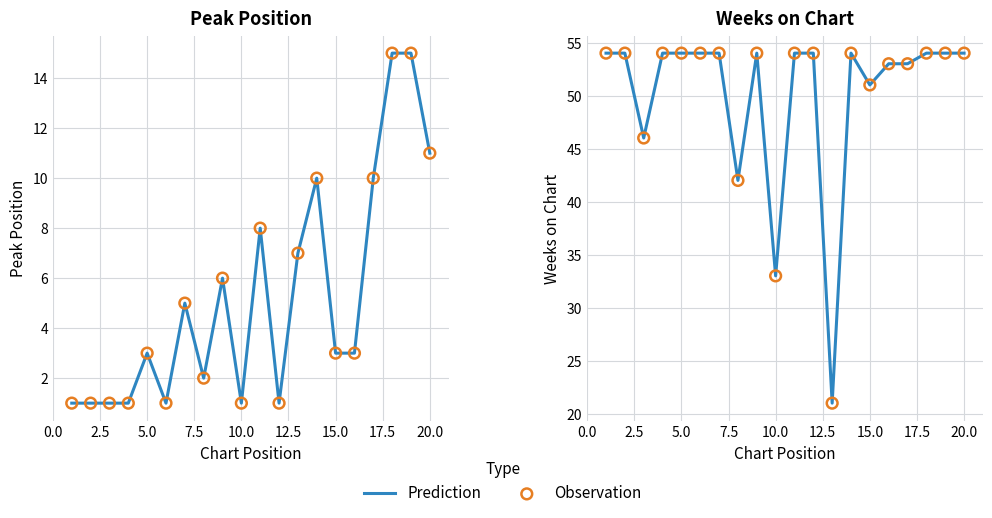

Which series contains the lowest Y value?

Prediction